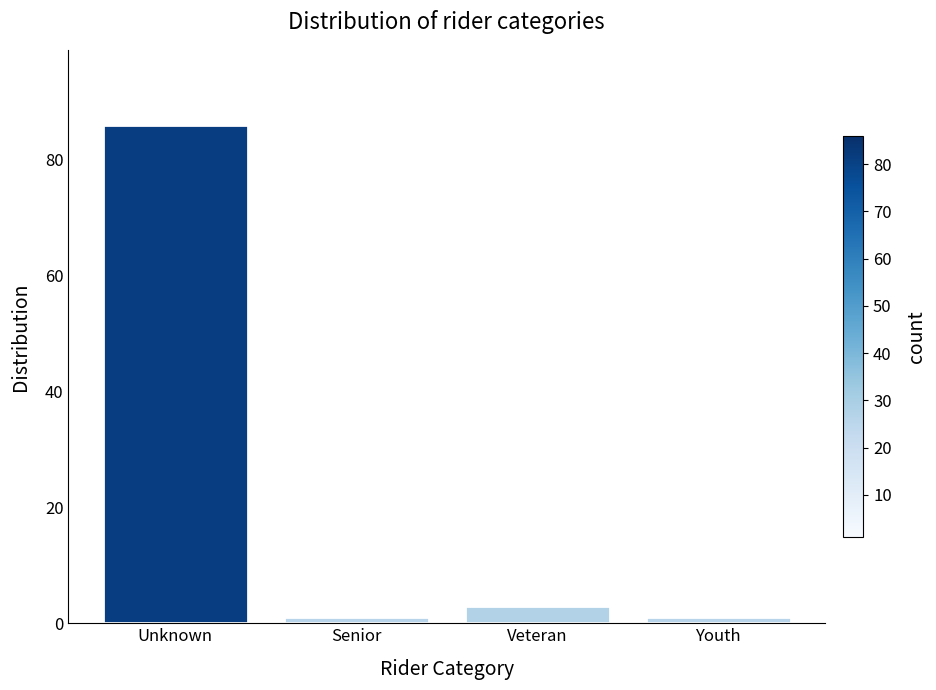

Reading left to right, extract all data points from this chart.

Unknown=86	Senior=1	Veteran=3	Youth=1